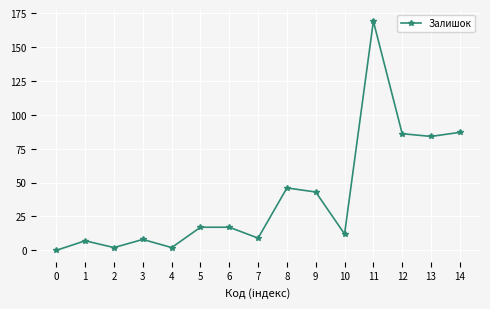

What is the change in value from 1 to 5?

+10